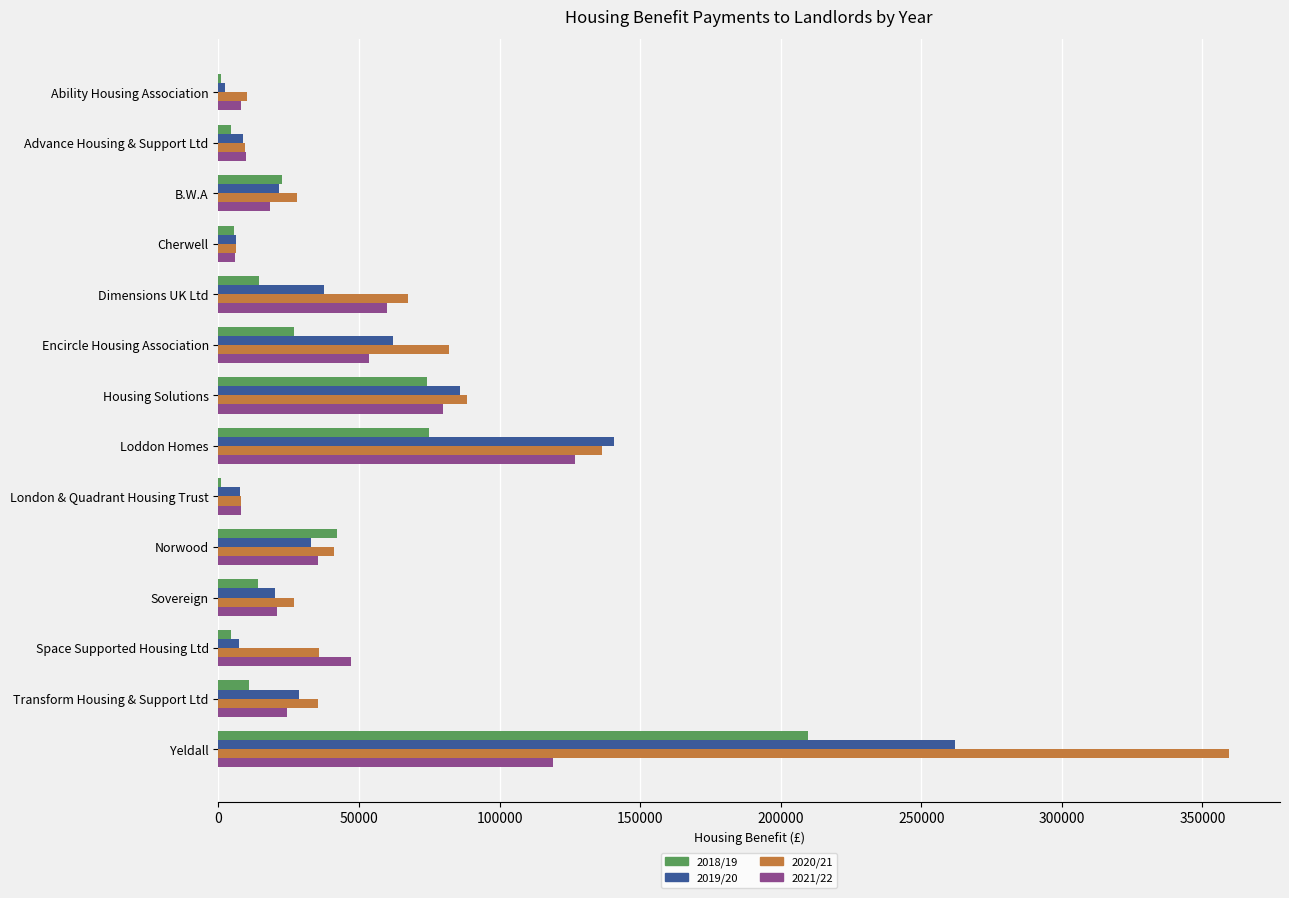

At which category is the sum across all series the highest?

Yeldall